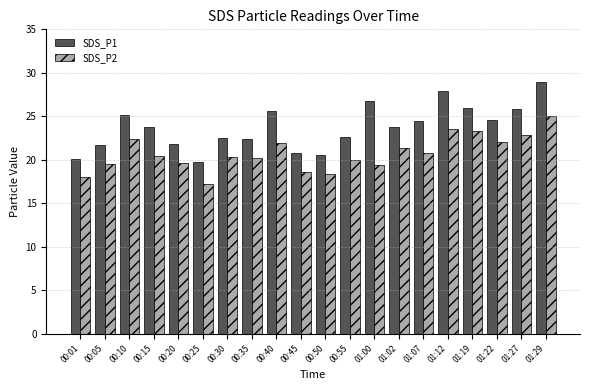

Which series has the largest range (max minus min)?

SDS_P1